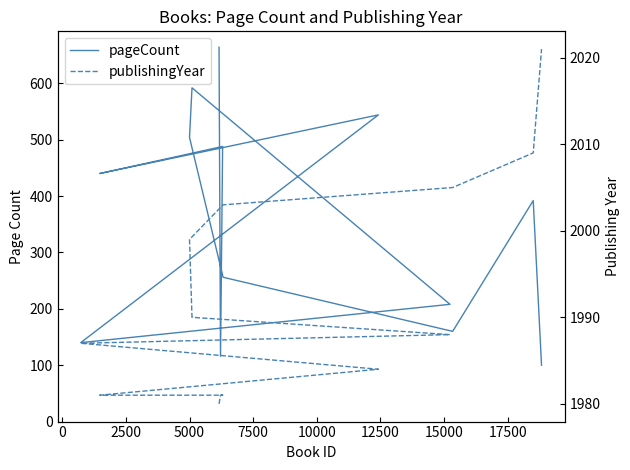

How many lines are shown in the chart?

2